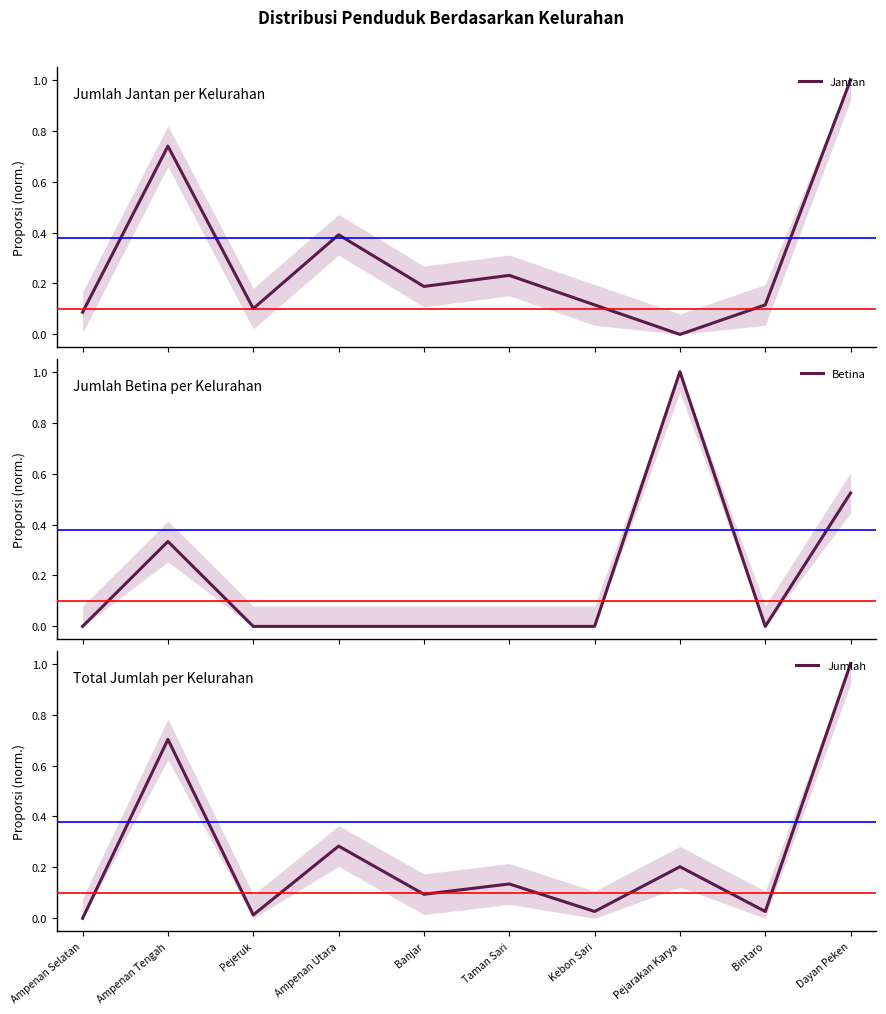

Between Pejeruk and Kebon Sari, which is larger?

Kebon Sari